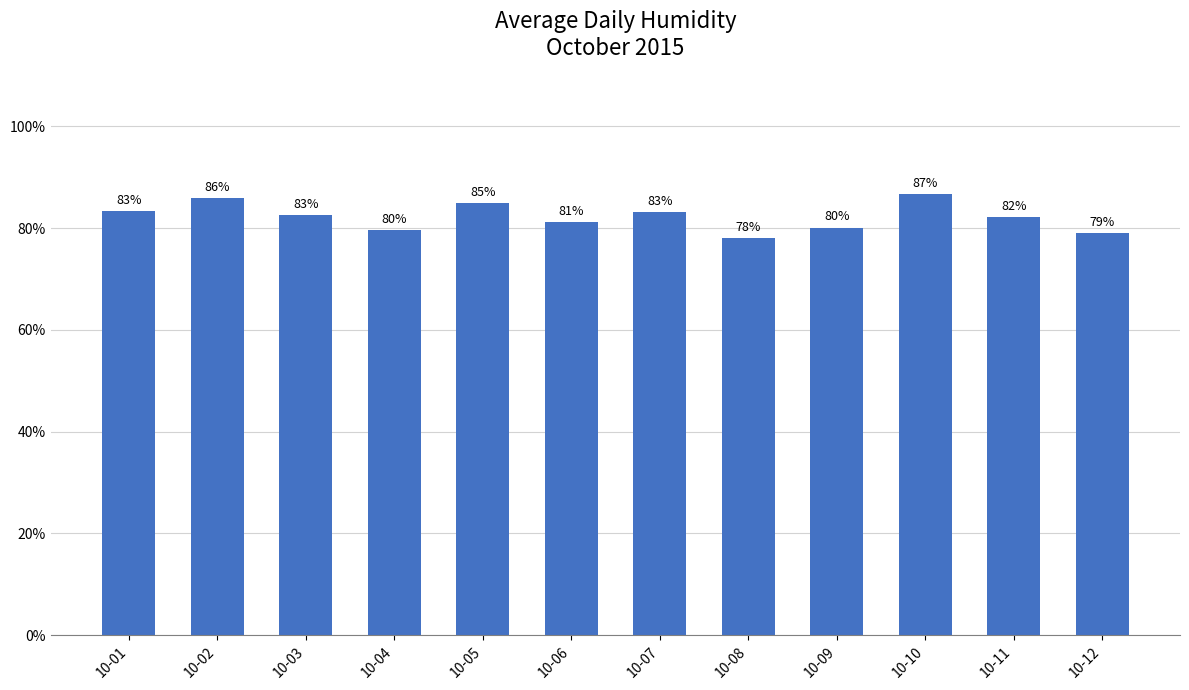

Is it true that the value at 10-02 is 37.5?

False